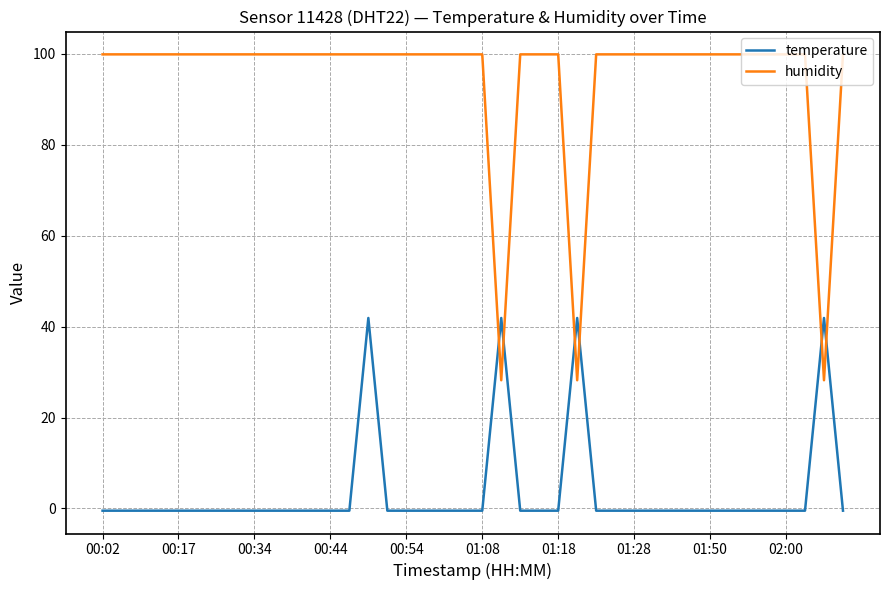

Reading left to right, extract all data points from this chart.

temperature: -0.5	-0.5	-0.5	-0.5	-0.5	-0.5	-0.5	-0.5	-0.5	-0.5	-0.5	-0.5	-0.5	-0.5	41.9	-0.5	-0.5	-0.5	-0.5	-0.5	-0.5	41.9	-0.5	-0.5	-0.5	41.9	-0.5	-0.5	-0.5	-0.5	-0.5	-0.5	-0.5	-0.5	-0.5	-0.5	-0.5	-0.5	41.9	-0.5
humidity: 99.9	99.9	99.9	99.9	99.9	99.9	99.9	99.9	99.9	99.9	99.9	99.9	99.9	99.9	99.9	99.9	99.9	99.9	99.9	99.9	99.9	28.2	99.9	99.9	99.9	28.2	99.9	99.9	99.9	99.9	99.9	99.9	99.9	99.9	99.9	99.9	99.9	99.9	28.2	99.9